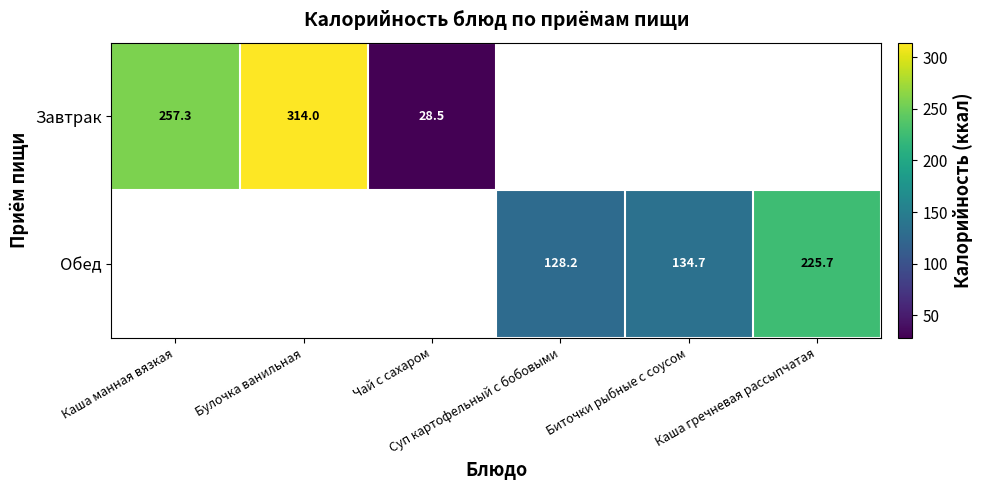

Is the value of Завтрак at Биточки рыбные с соусом greater than the value of Обед at Булочка ванильная?

No